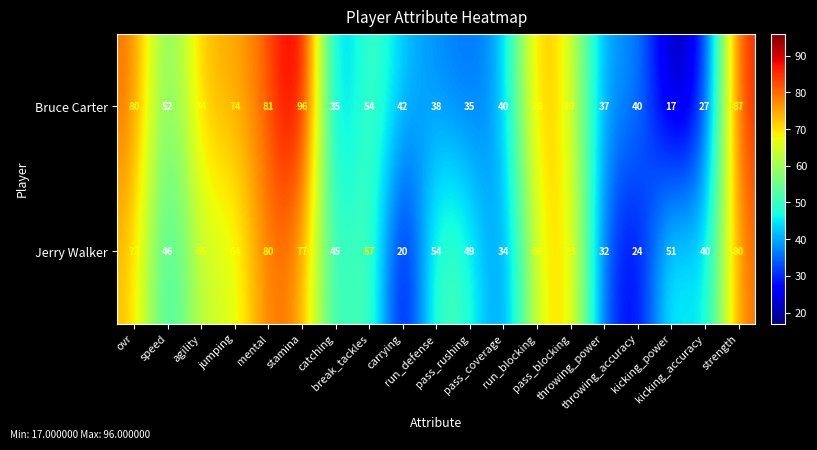

What is the average value of the Jerry Walker series?

54